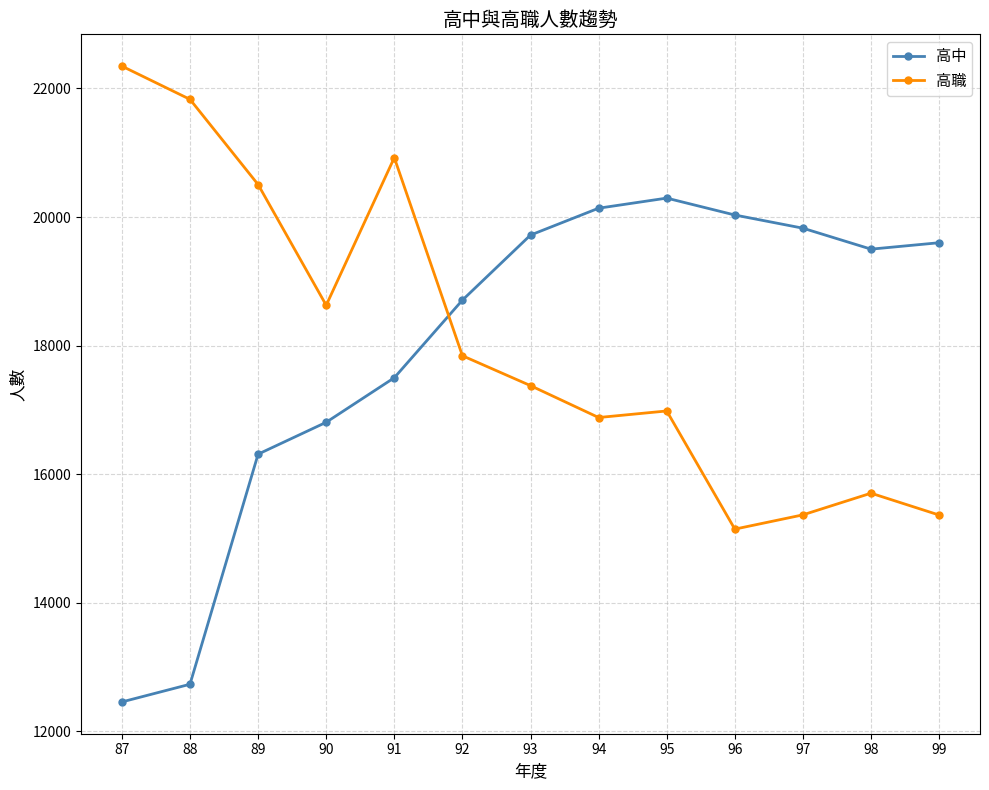

Rank the series at 89 from lowest to highest value.

高中, 高職